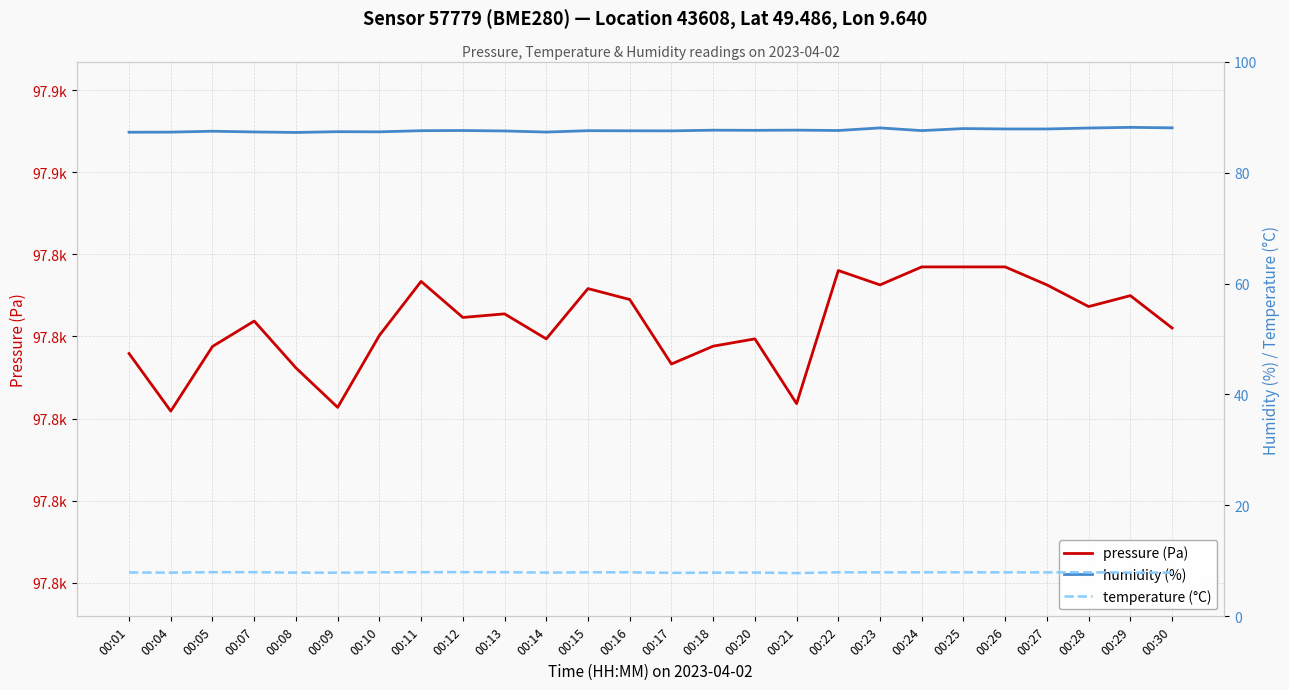

Which series has the largest total across all categories?

pressure (Pa)